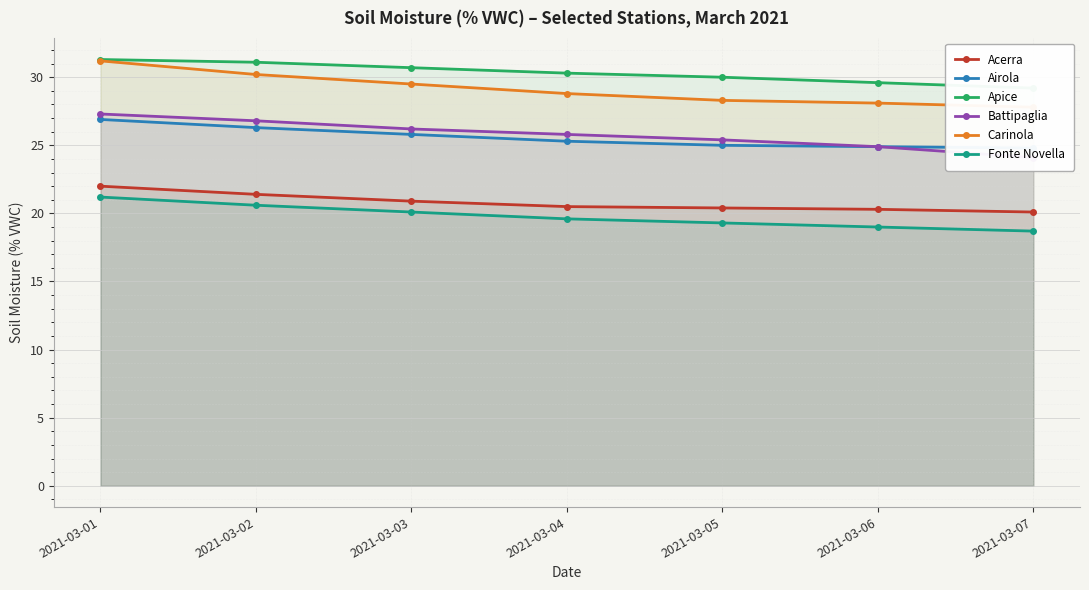

The Airola series shows 44.5 at 2021-03-04. True or false?

False